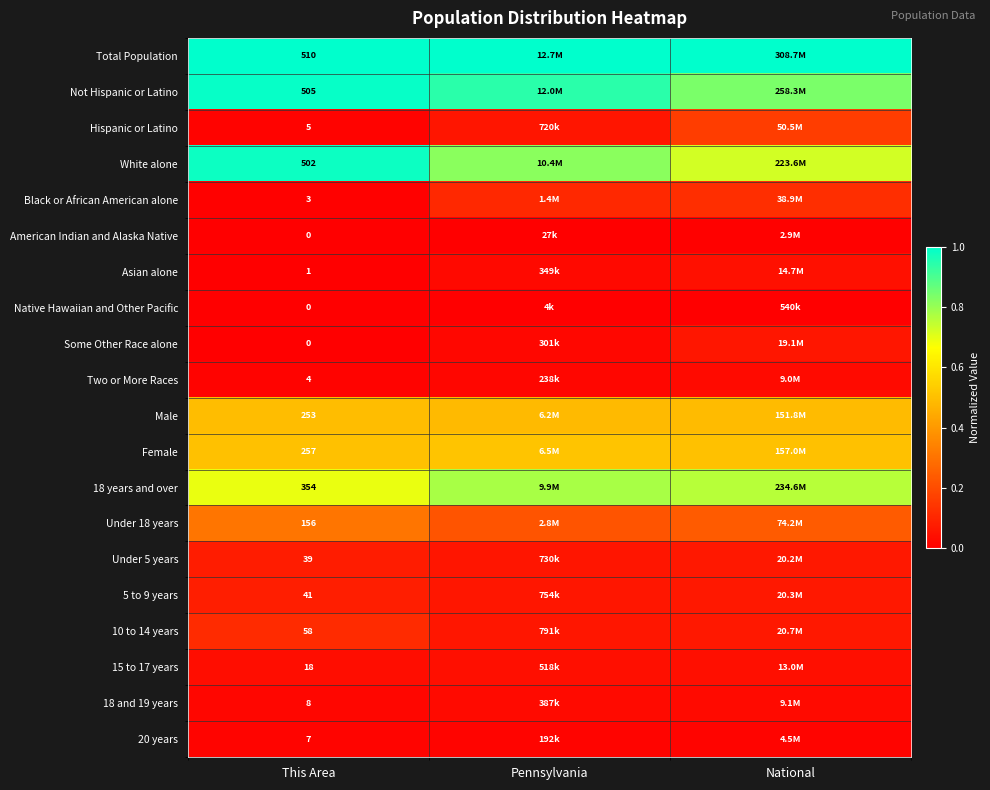

At which label does Black or African American alone reach its peak?

National